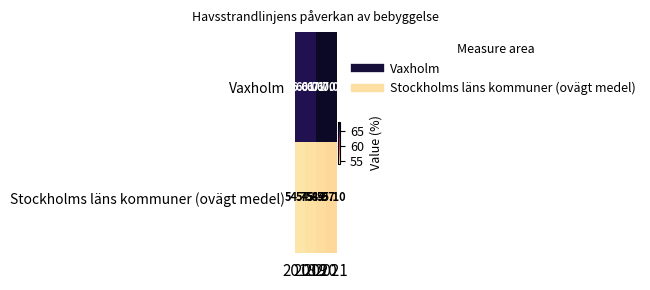

Which series has the widest spread of values?

Vaxholm